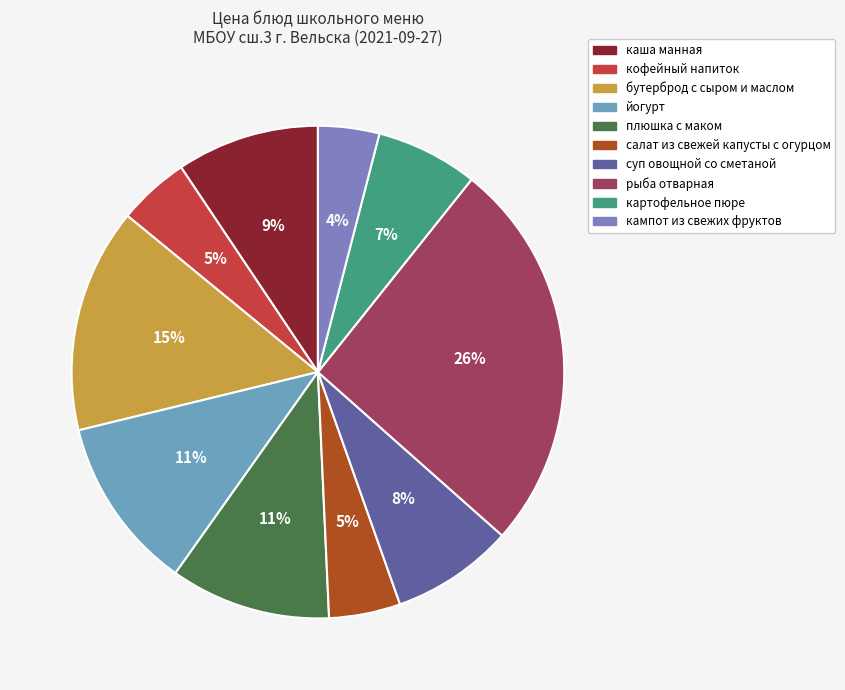

To the nearest percent, what is the difference between the largest and smallest slice percentages?

22%